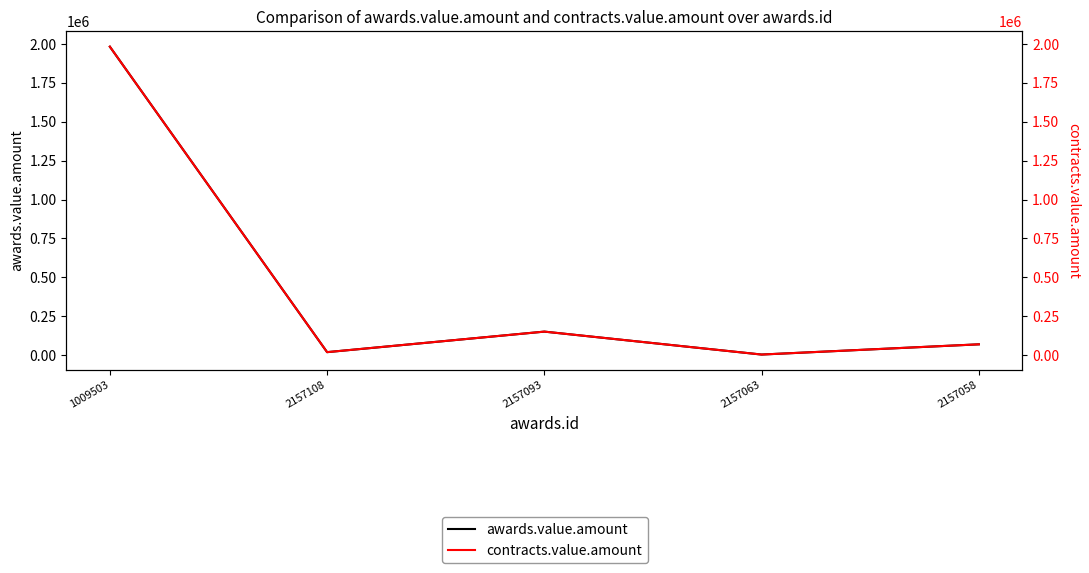

List the labels in order of awards.value.amount value, smallest first.

2157063, 2157108, 2157058, 2157093, 1009503